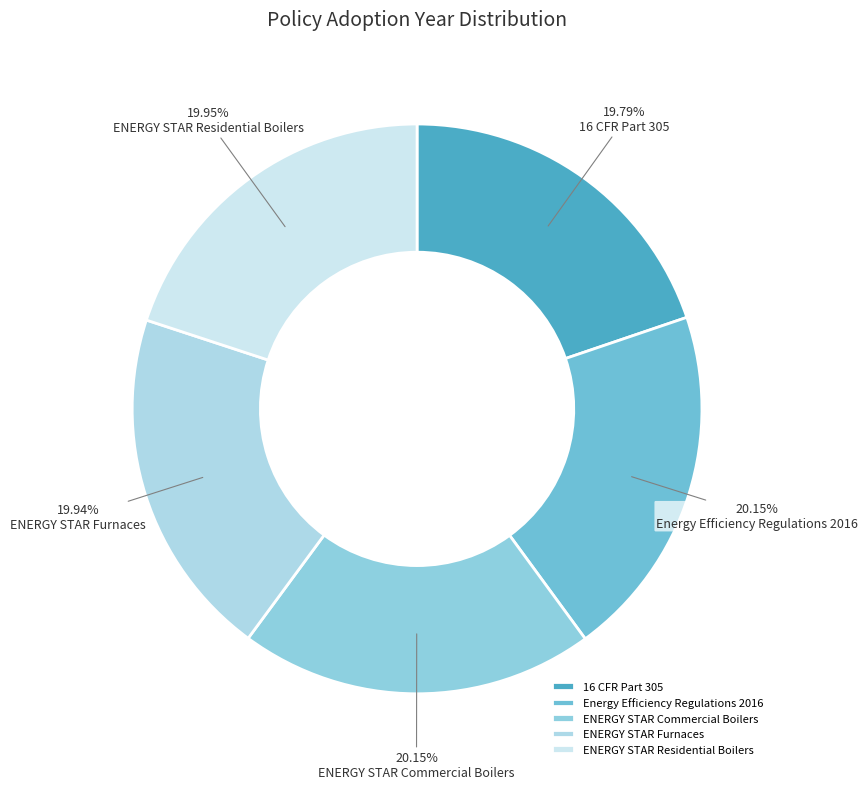

Does ENERGY STAR Residential Boilers represent more than half of the total?

No